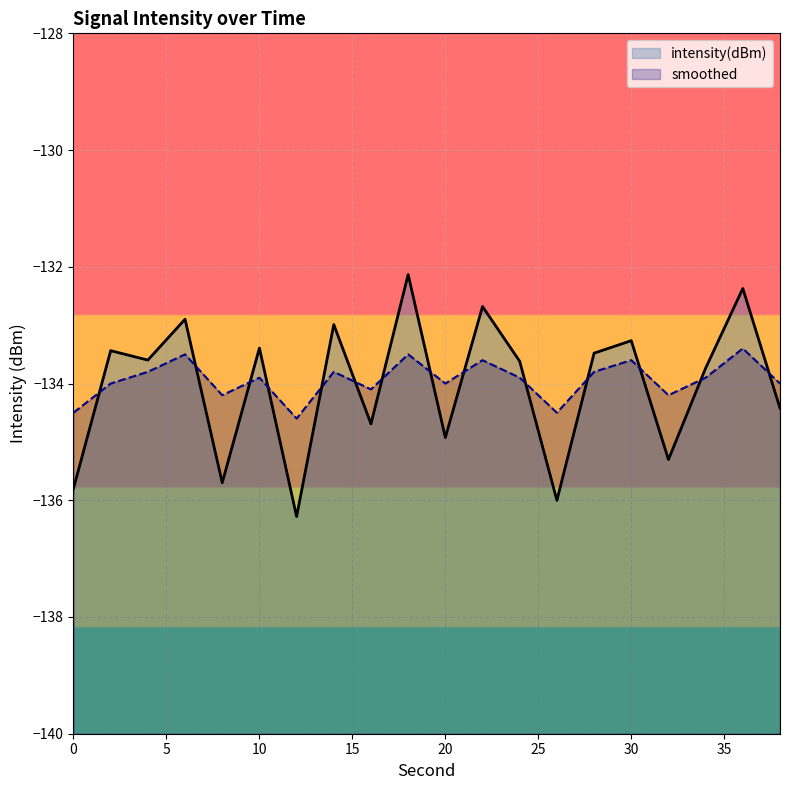

List the series in order of their overall mean, lowest first.

intensity(dBm), smoothed